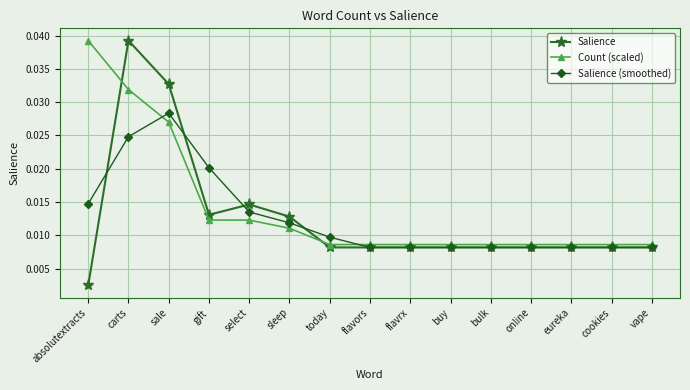

True or false: Count (scaled) and Salience (smoothed) cross at least once.

True